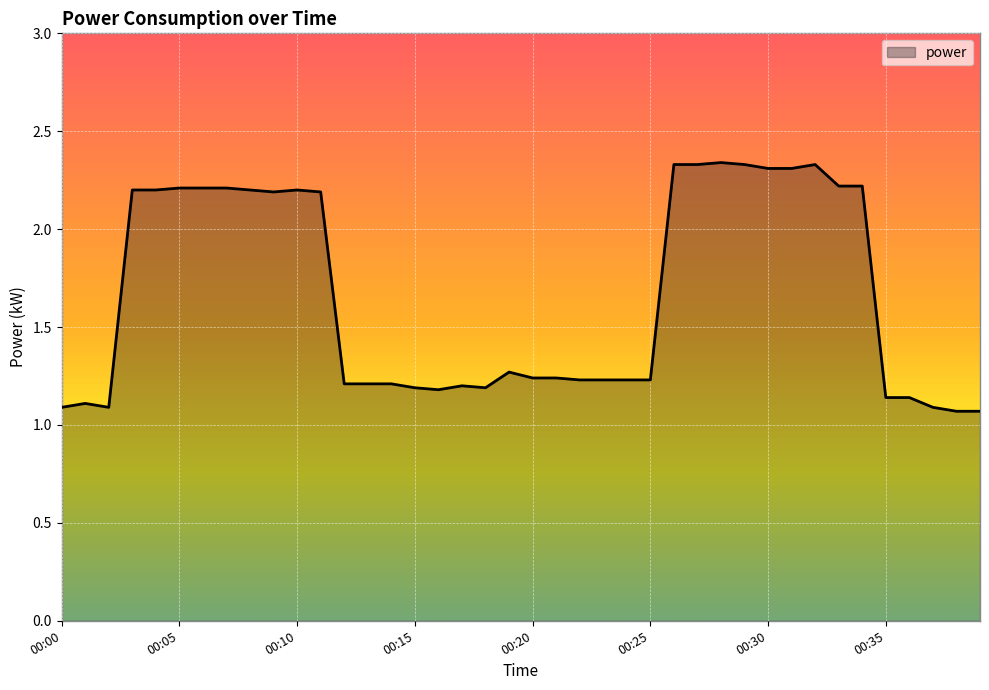

What is the average value?

1.7